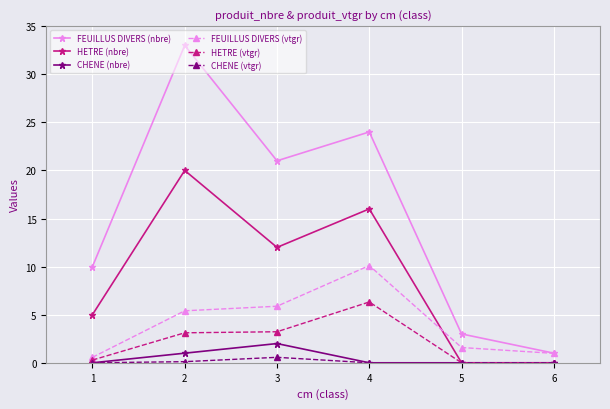

What are all the series names shown in the legend?

FEUILLUS DIVERS (nbre), HETRE (nbre), CHENE (nbre), FEUILLUS DIVERS (vtgr), HETRE (vtgr), CHENE (vtgr)